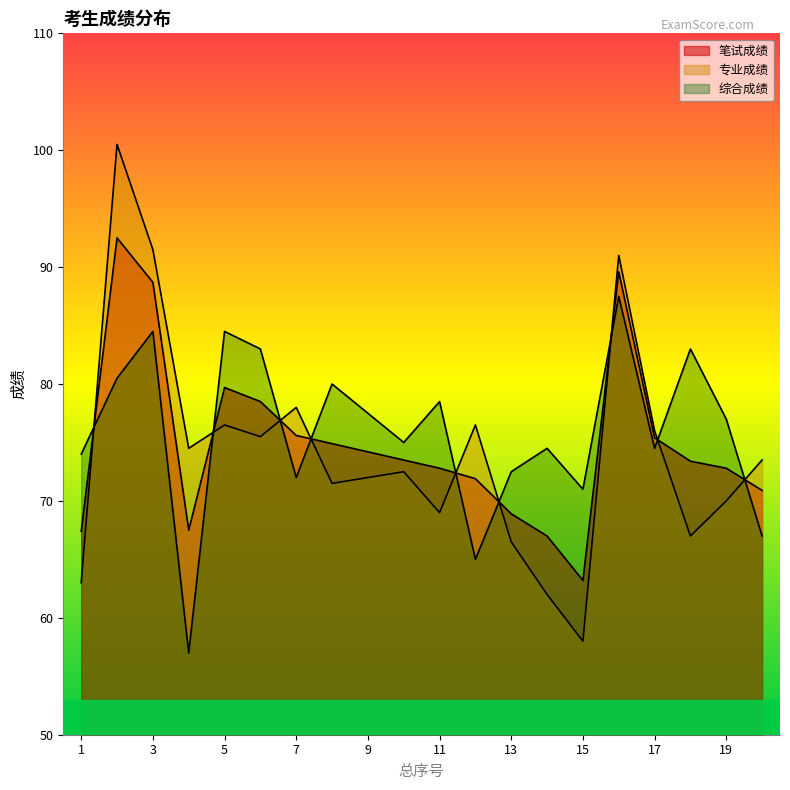

What is the value of the 笔试成绩 point at the 15th from the left?

63.2